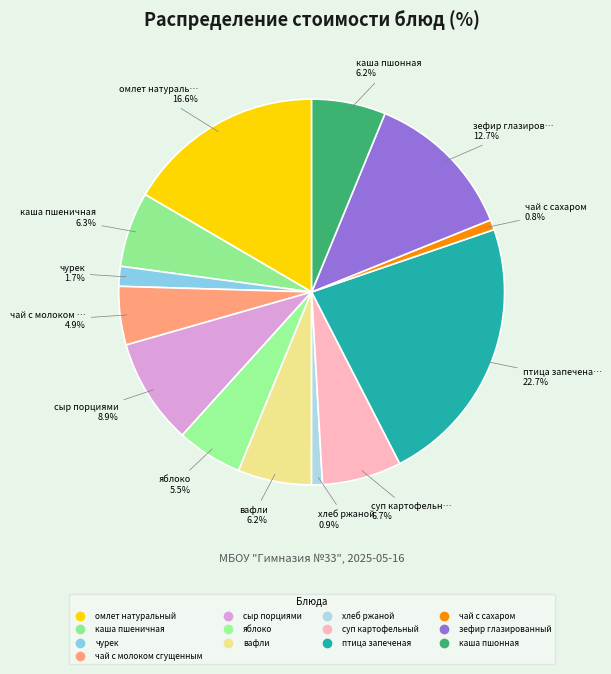

How many segments does this pie chart have?

13